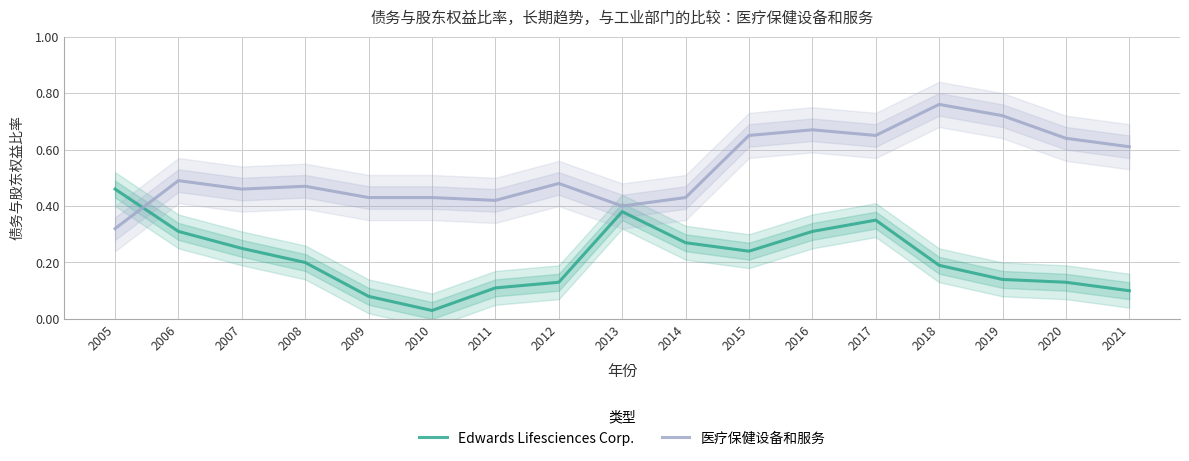

Between 2021 and 2010, which is larger?

2021